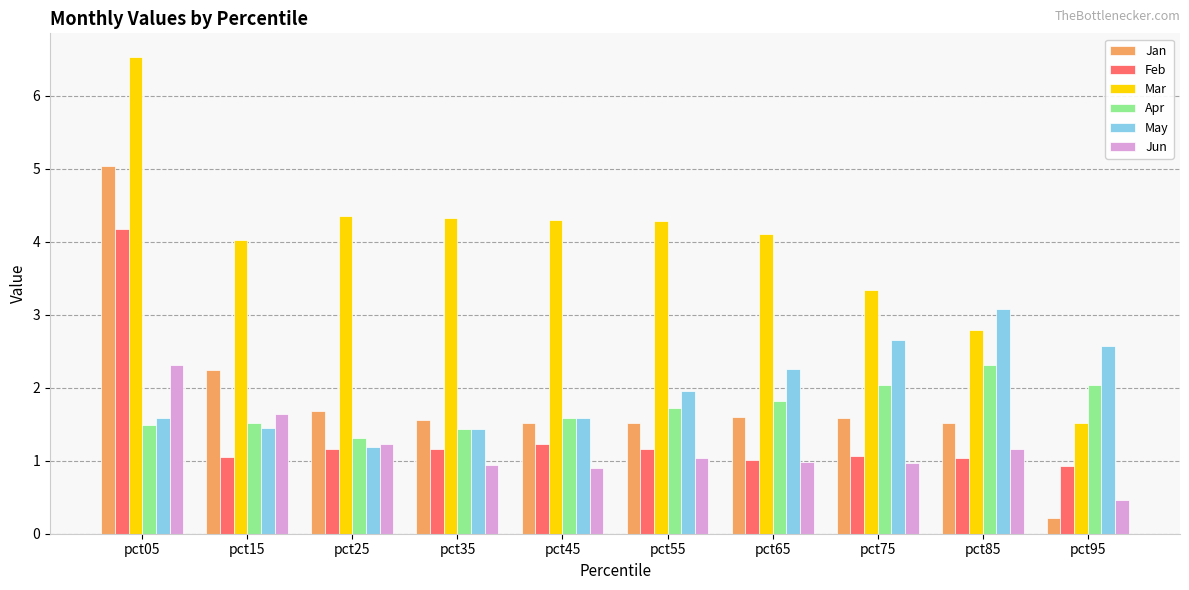

How many series are shown in this chart?

6